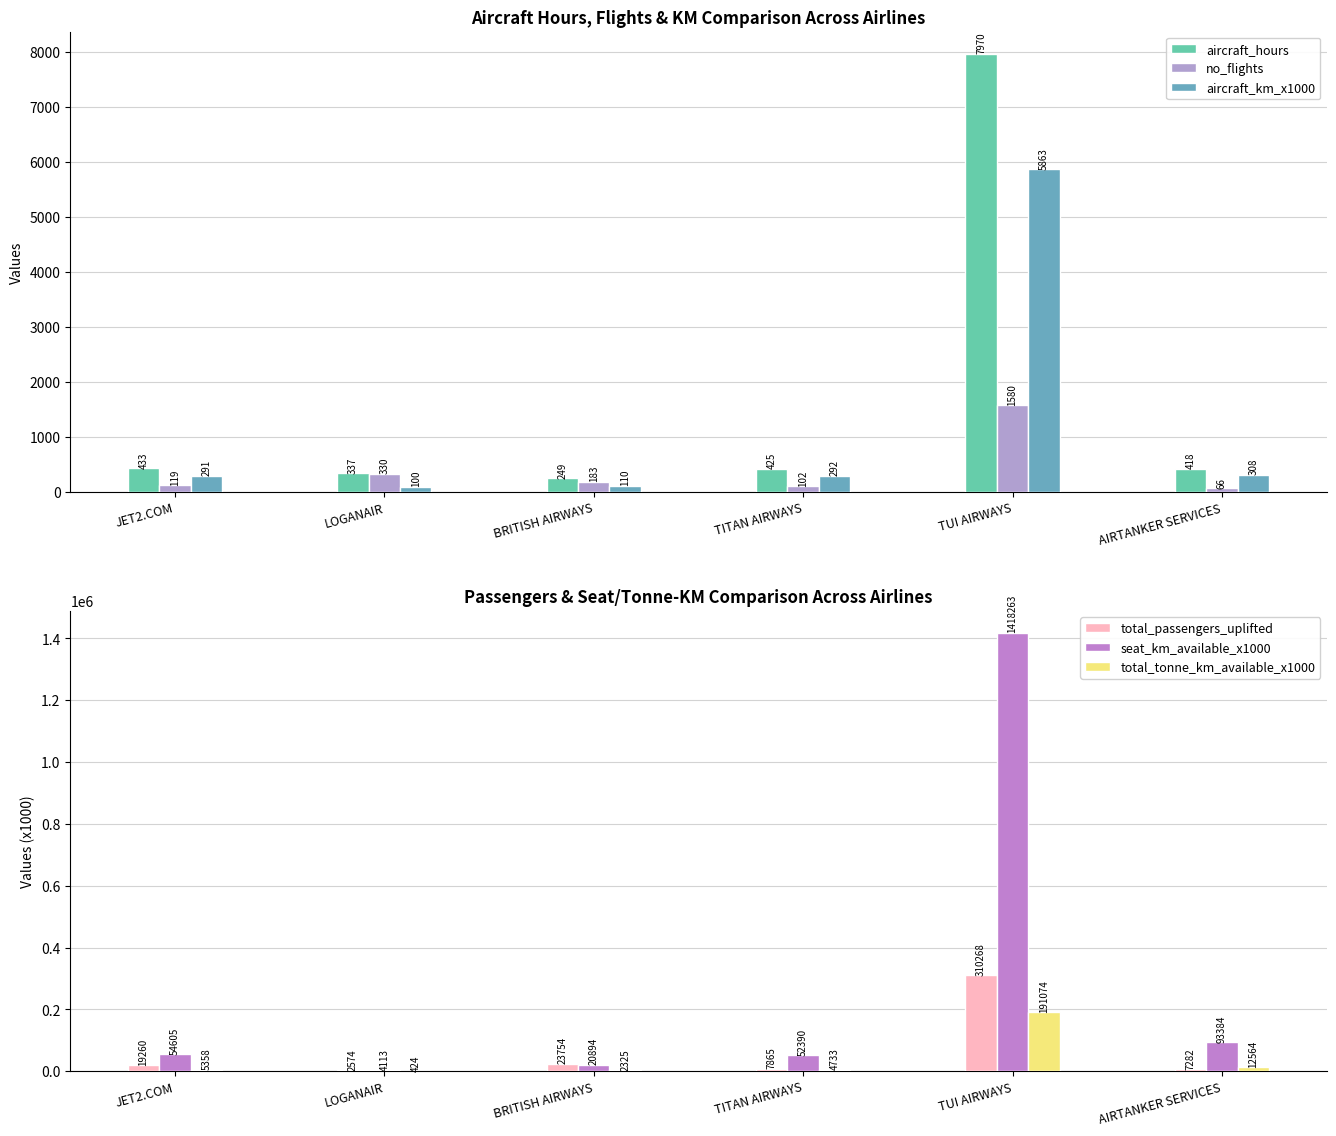

What is the highest value of the total_tonne_km_available_x1000 series?

191074